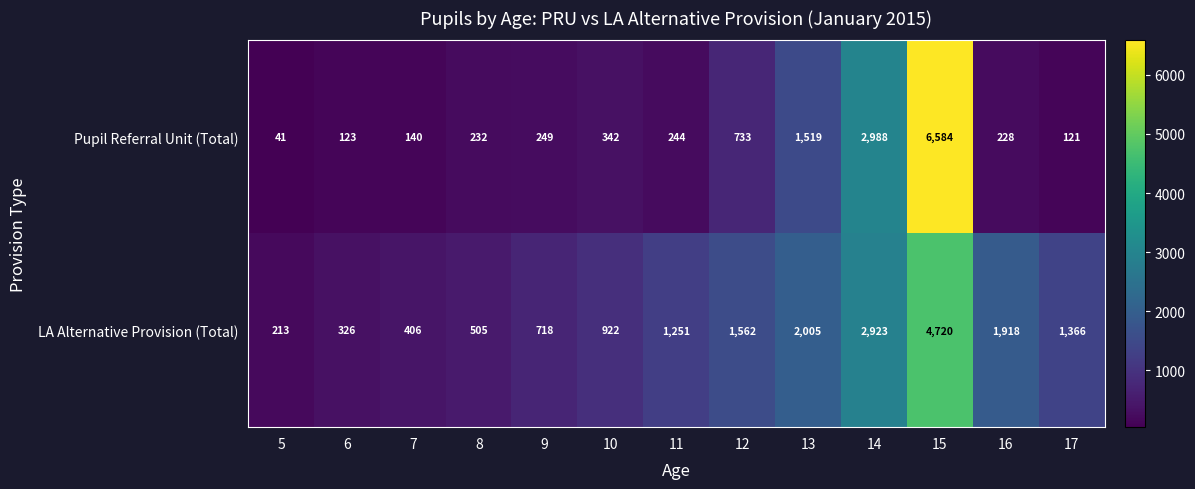

At which category is the sum across all series the highest?

15